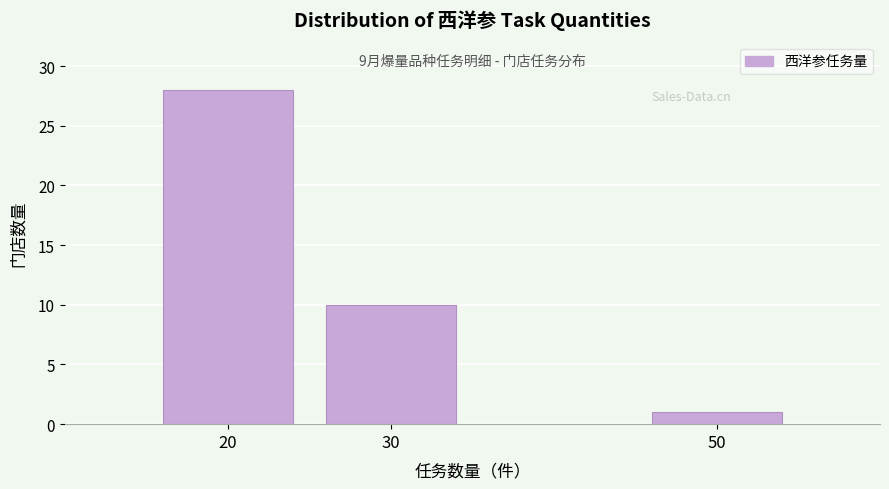

Reading left to right, extract all data points from this chart.

28	10	1